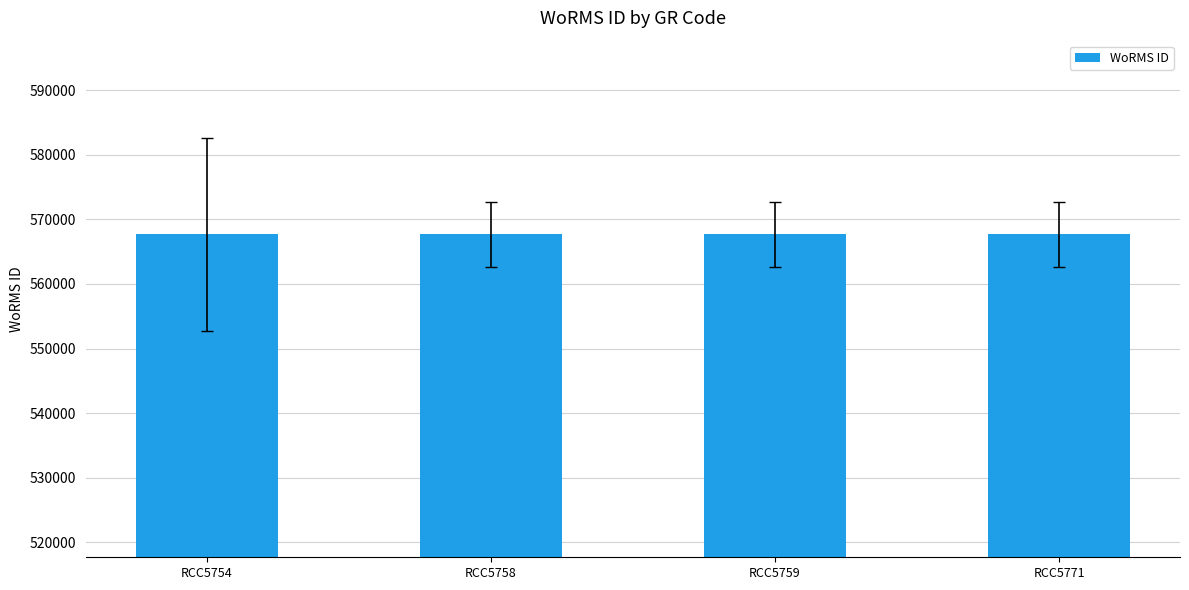

Count the values in the range 567678 to 567679.

3